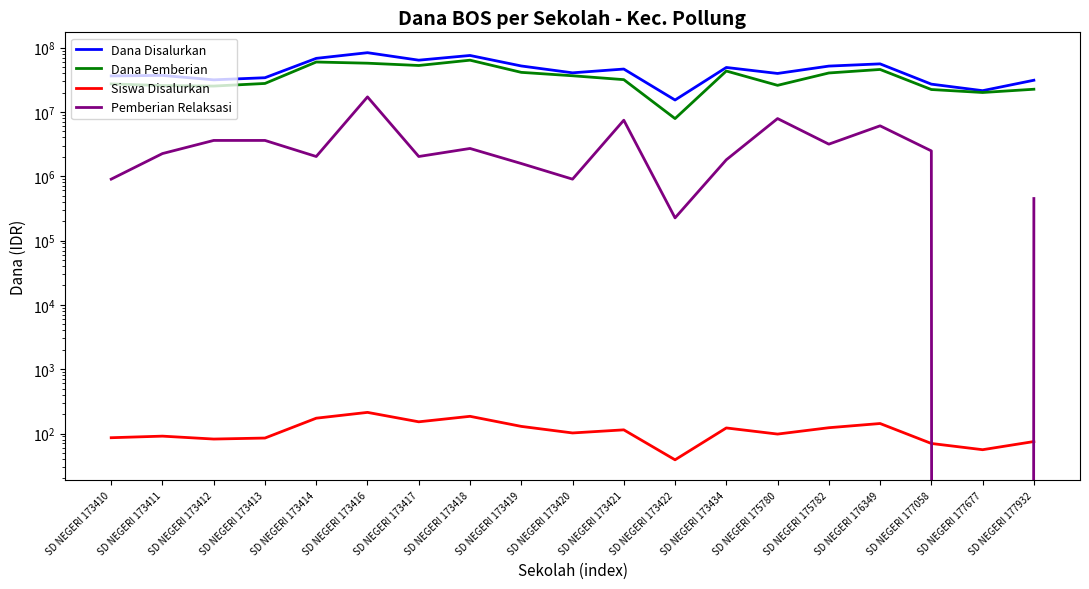

Is it true that Siswa Disalurkan equals 152 at SD NEGERI 173417?

True